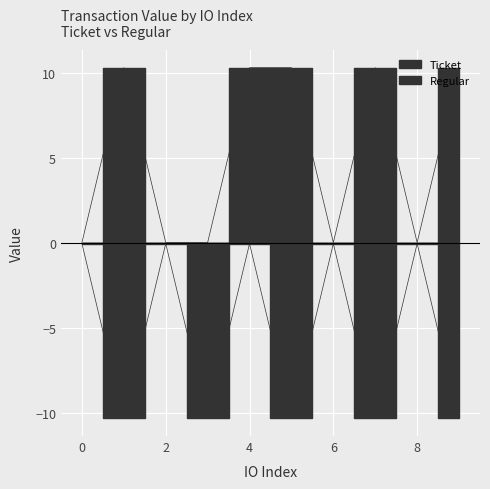

The Regular series shows 0.0 at 3. True or false?

True